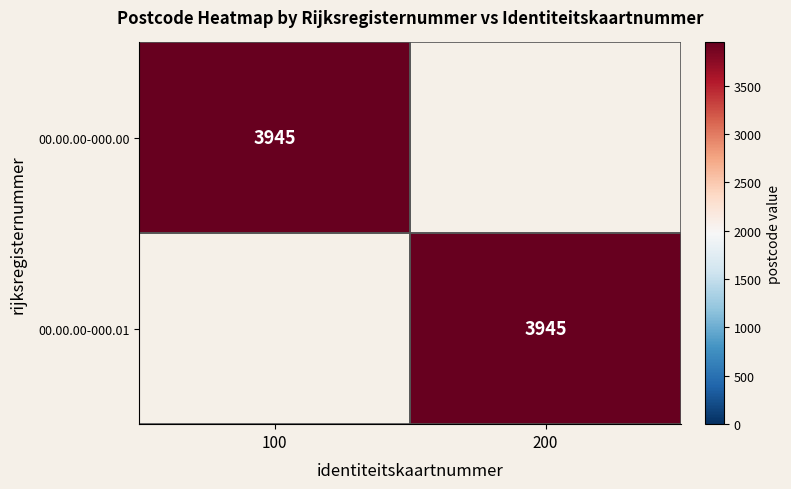

Is it true that 00.00.00-000.01 equals 5848 at 200?

False